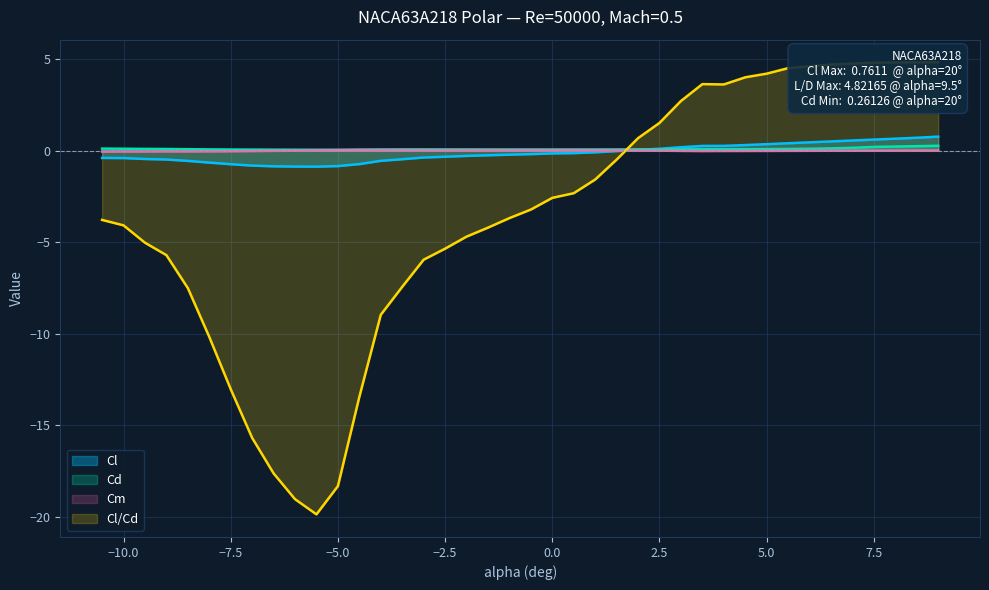

At which label does Cd reach its minimum?

-5.5